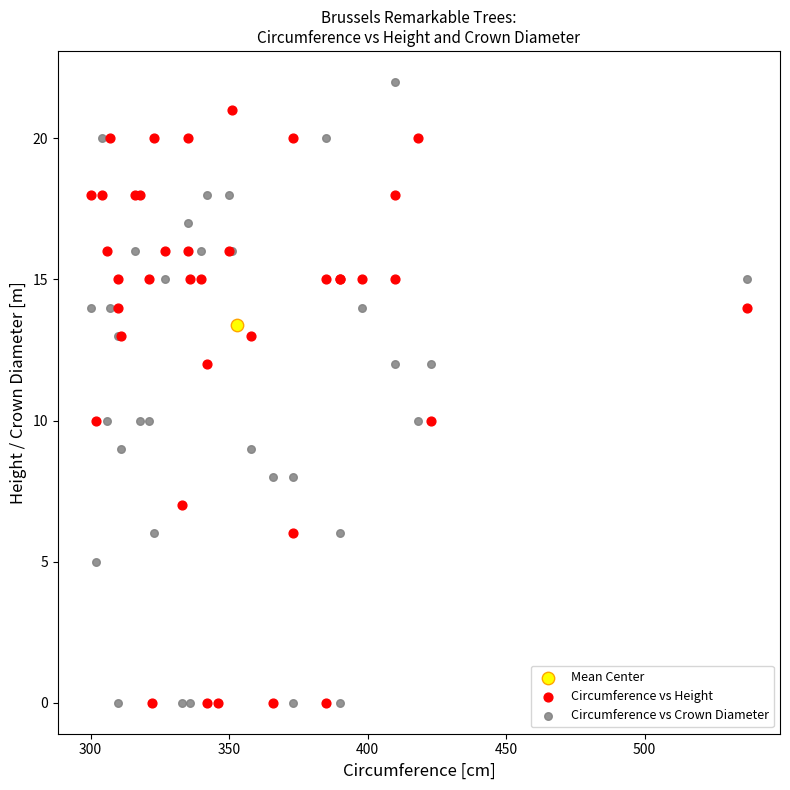

What are all the series names shown in the legend?

Mean Center, Circumference vs Height, Circumference vs Crown Diameter